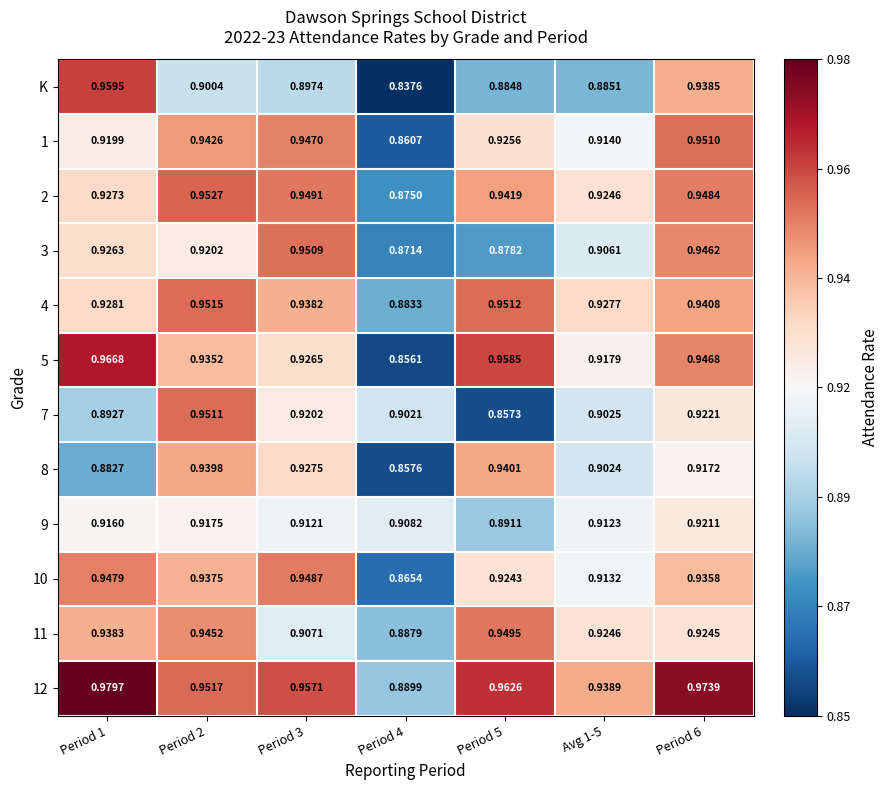

Which series has the largest range (max minus min)?

K